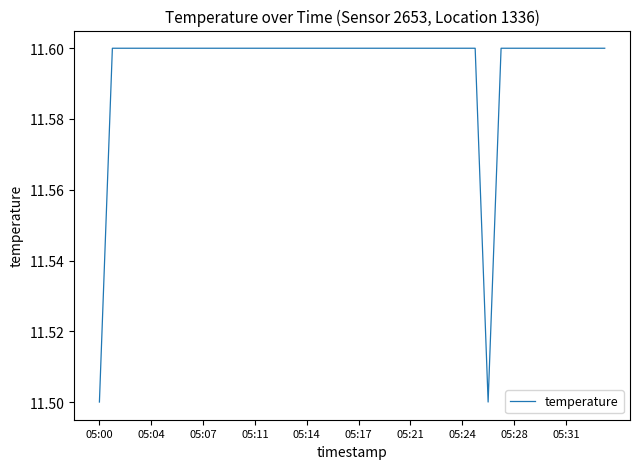

What is the smallest value displayed?

11.5